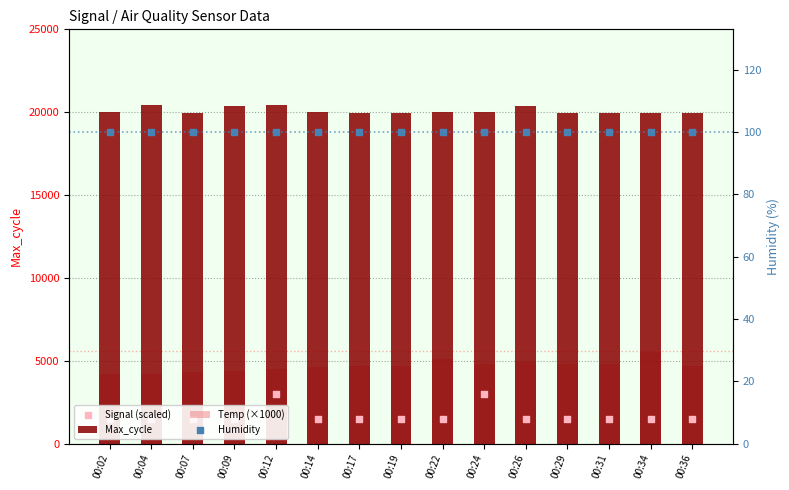

Which series reaches the maximum Y coordinate?

Max_cycle